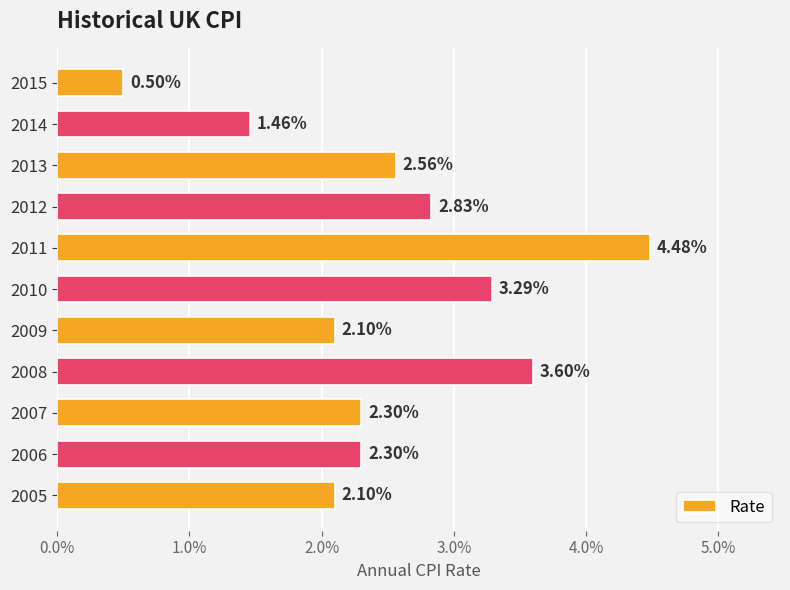

Are the bars horizontal?

Yes